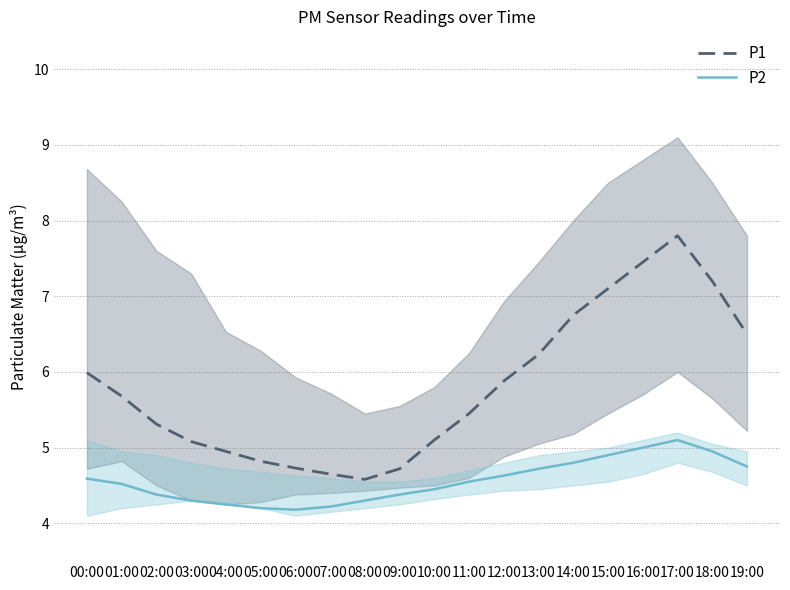

True or false: P1 and P2 intersect in this chart.

False